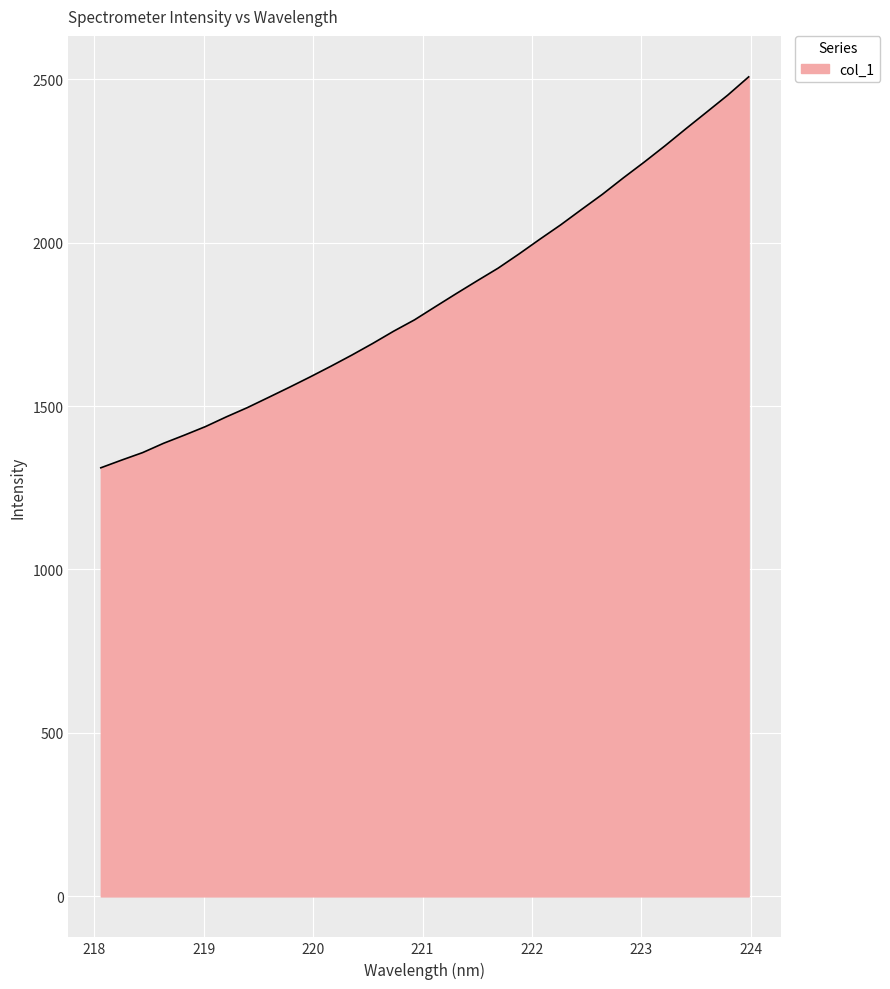

How many series are shown in this chart?

1